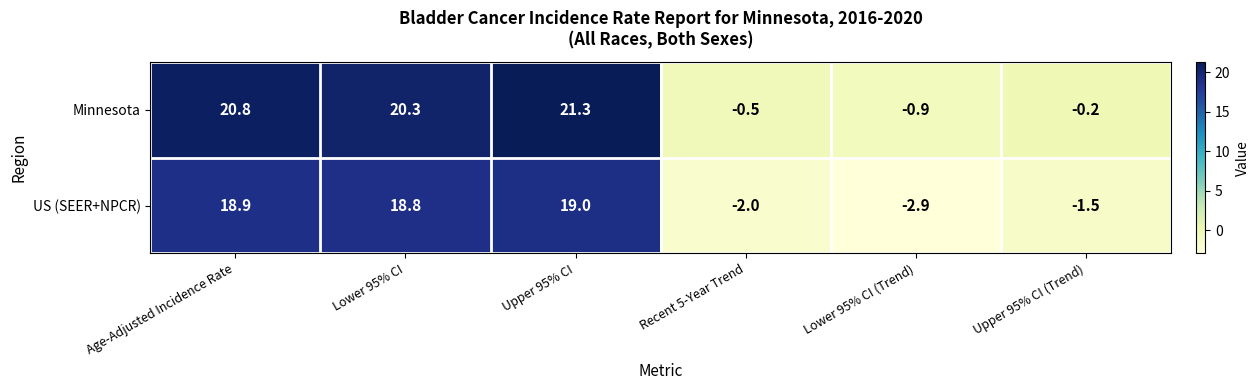

Reading left to right, transcribe all the data shown in this chart.

Minnesota: Age-Adjusted Incidence Rate=20.8	Lower 95% CI=20.3	Upper 95% CI=21.3	Recent 5-Year Trend=-0.5	Lower 95% CI (Trend)=-0.9	Upper 95% CI (Trend)=-0.2
US (SEER+NPCR): Age-Adjusted Incidence Rate=18.9	Lower 95% CI=18.8	Upper 95% CI=19.0	Recent 5-Year Trend=-2.0	Lower 95% CI (Trend)=-2.9	Upper 95% CI (Trend)=-1.5